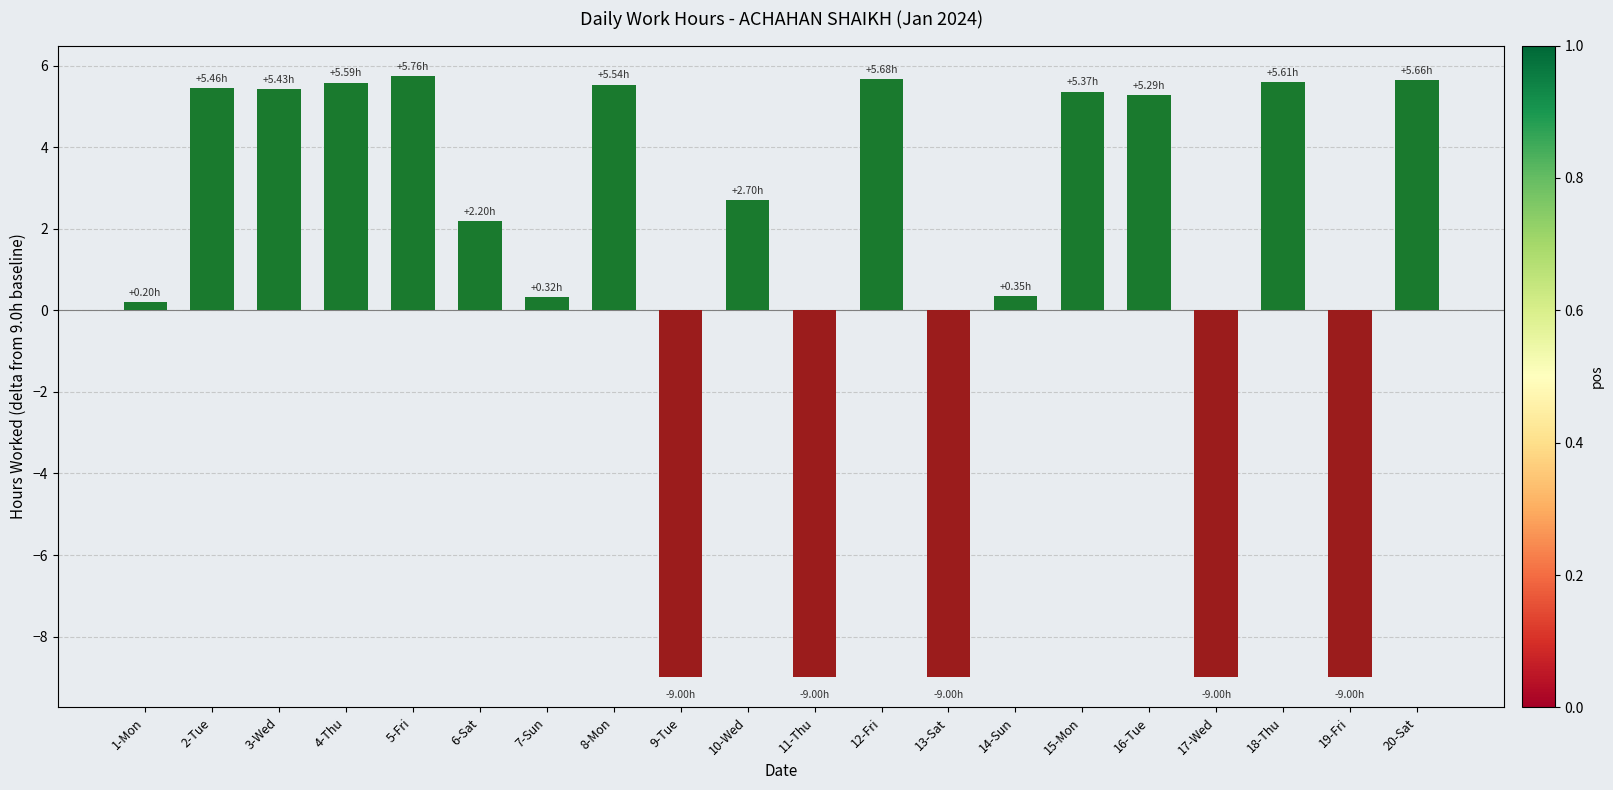

What is the label of the 20th bar from the left?

20-Sat